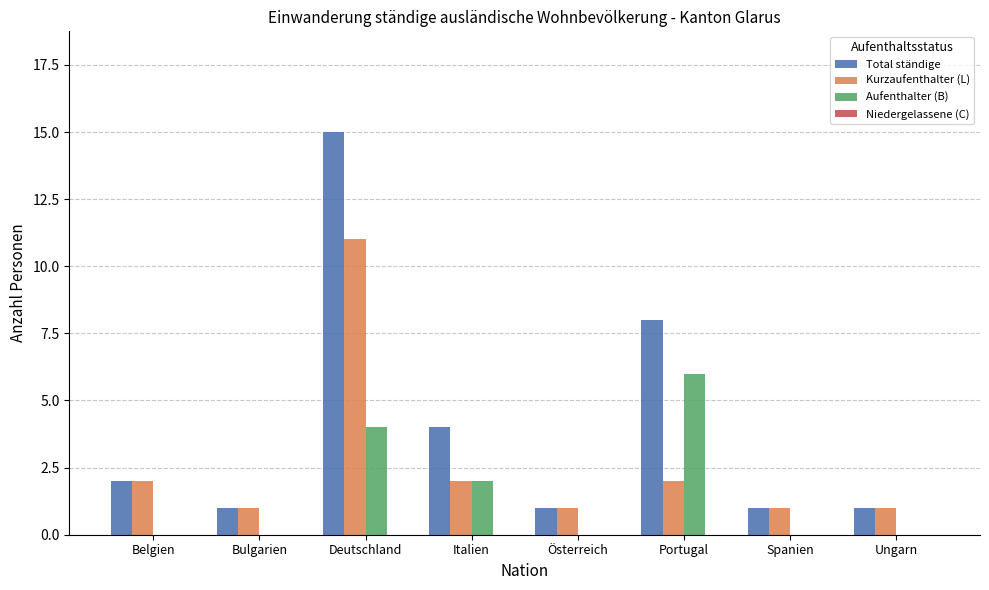

Which category has the highest value in the Kurzaufenthalter (L) series?

Deutschland